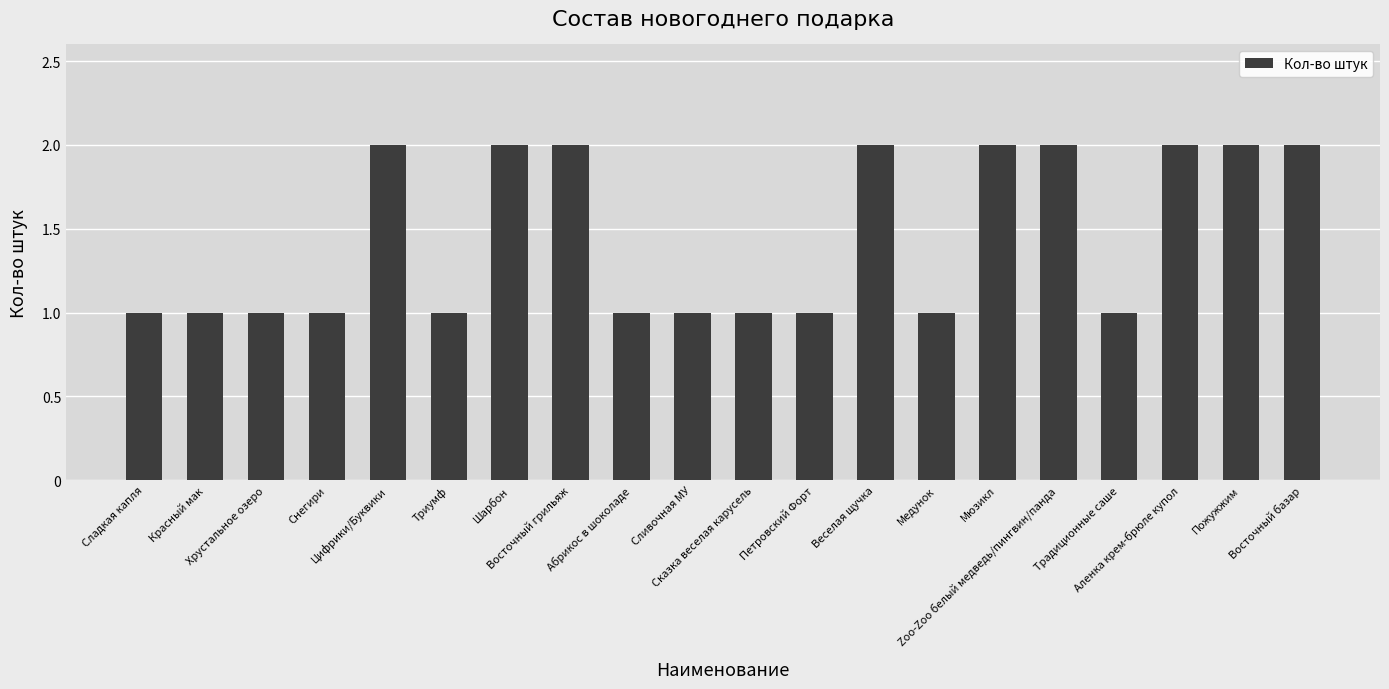

Are the bars horizontal?

No